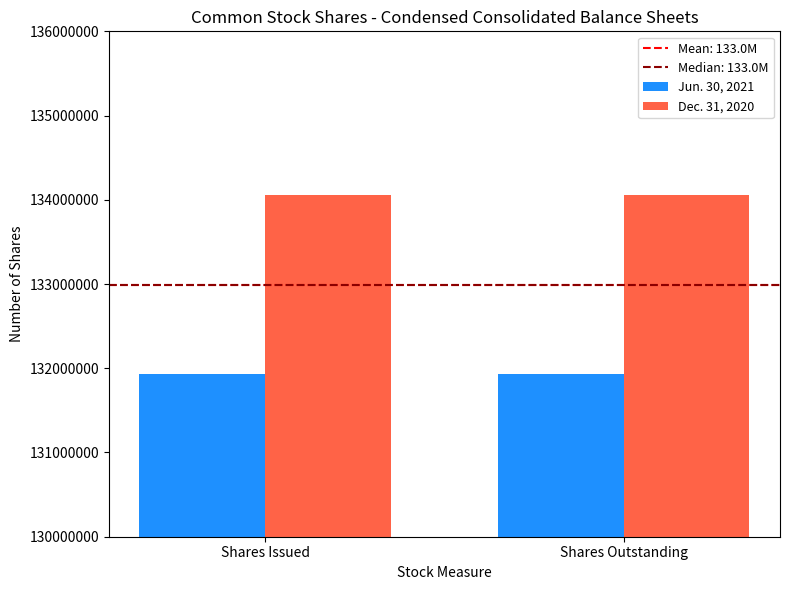

List the series in order of their overall mean, lowest first.

Jun. 30, 2021, Dec. 31, 2020